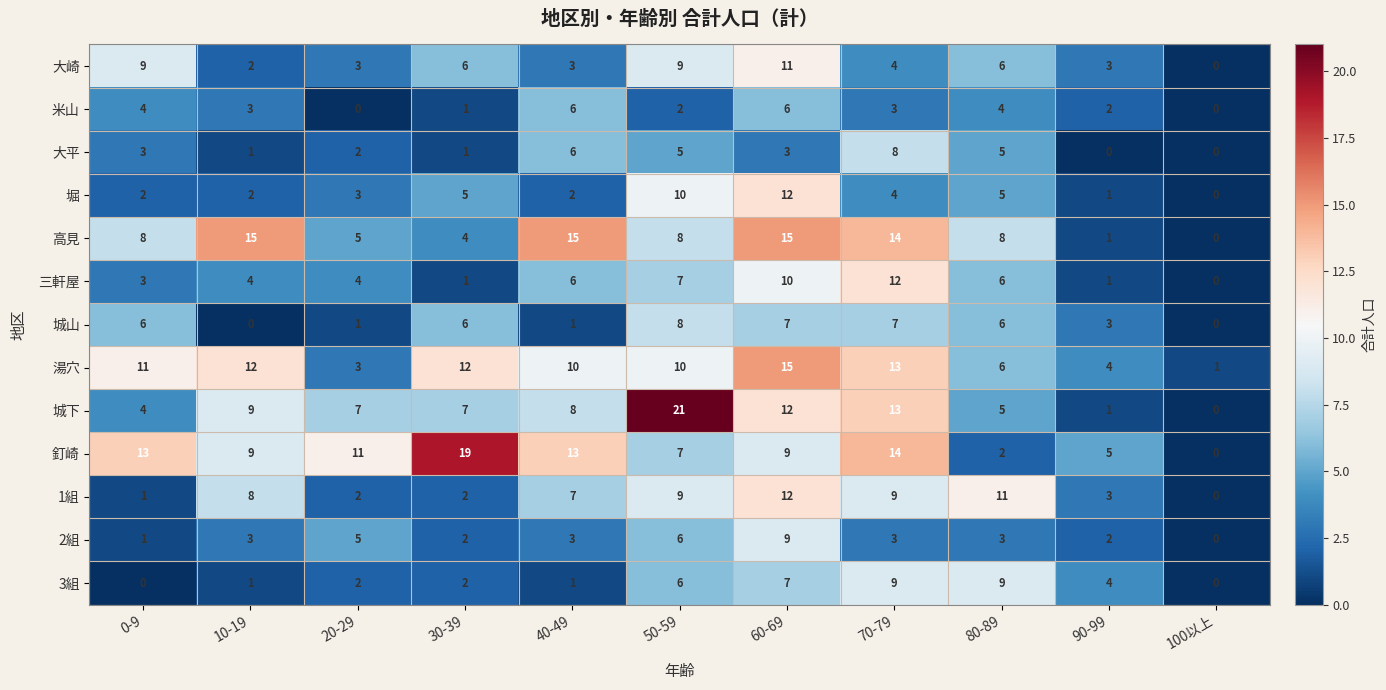

True or false: 三軒屋 has a value of 12 at 50-59.

False